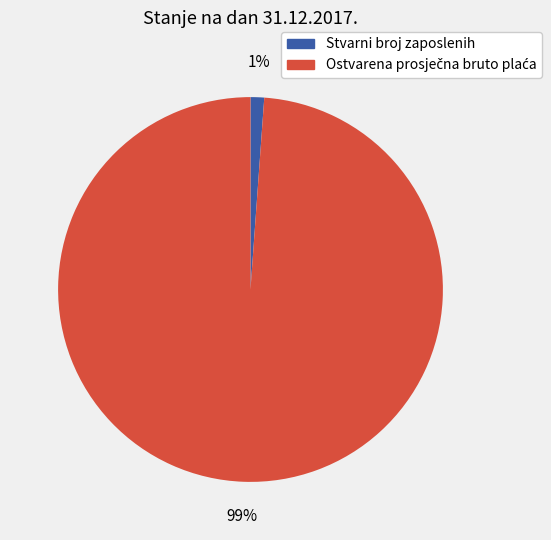

To the nearest percent, what portion does Stvarni broj zaposlenih represent?

1%